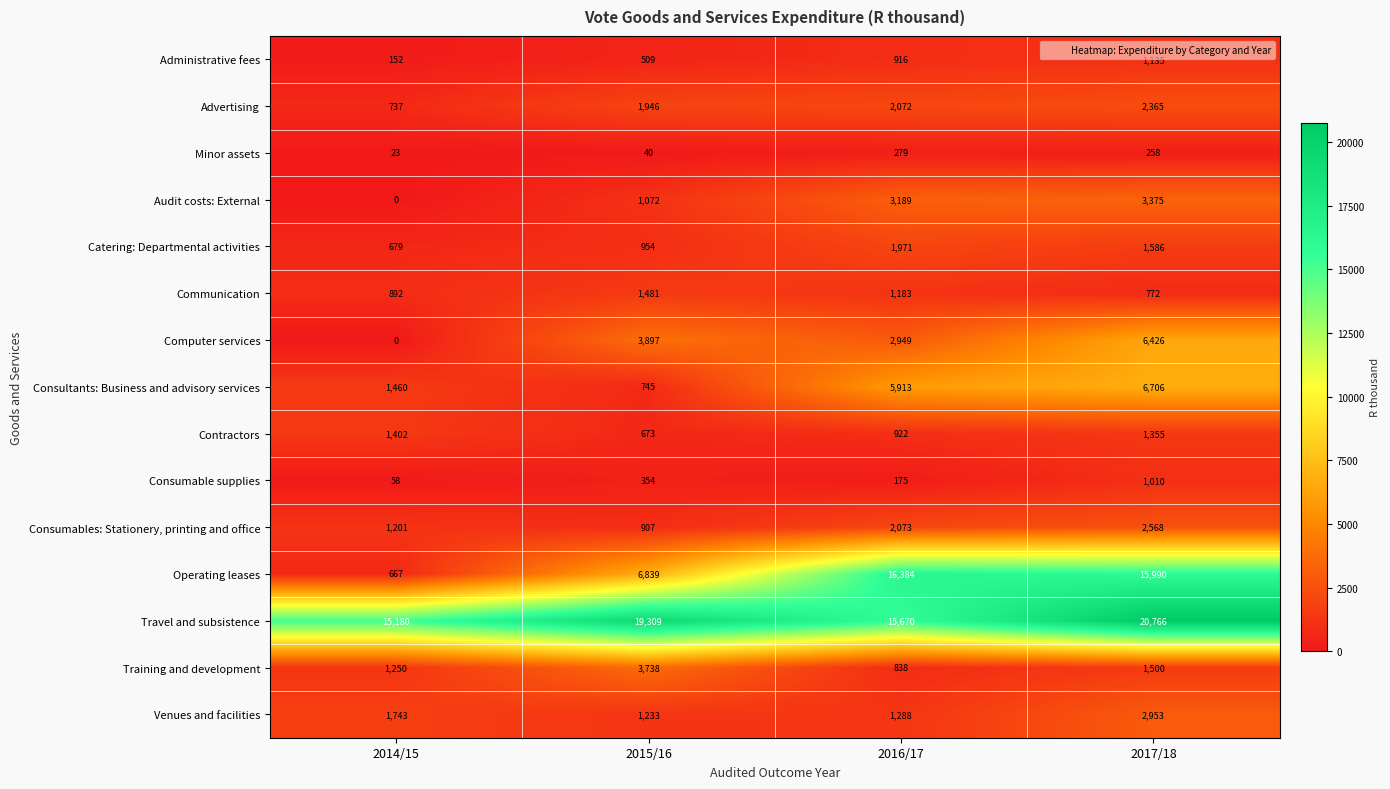

Rank the series by their maximum value, from lowest to highest.

Minor assets, Consumable supplies, Administrative fees, Contractors, Communication, Catering: Departmental activities, Advertising, Consumables: Stationery, printing and office, Venues and facilities, Audit costs: External, Training and development, Computer services, Consultants: Business and advisory services, Operating leases, Travel and subsistence